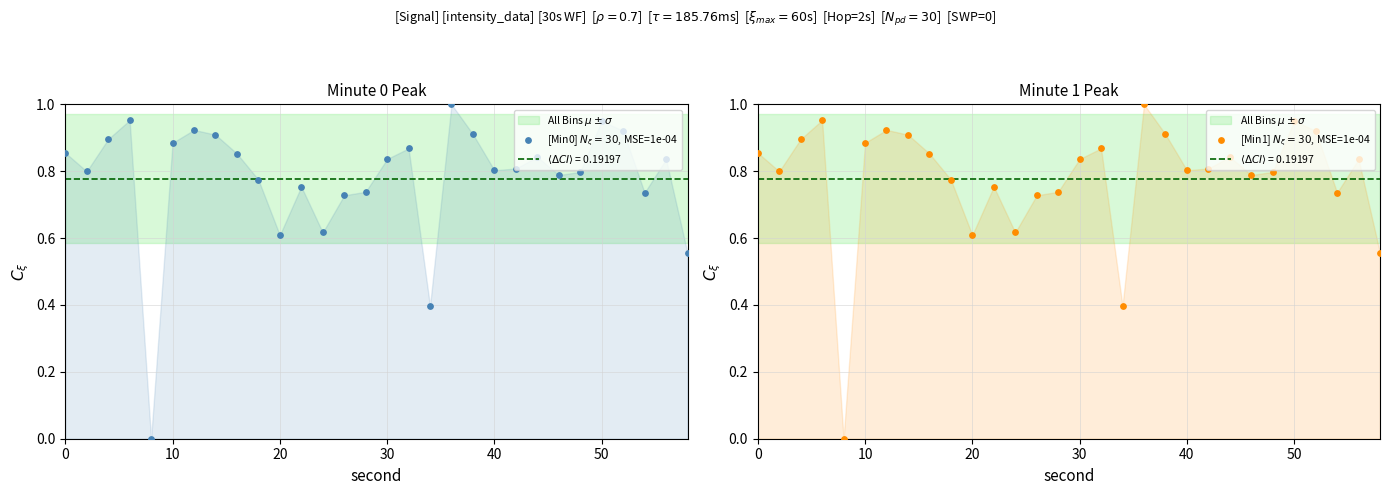

Is the value of [Min0] $N_\xi=30$, MSE=1e-04 at 50 greater than the value of [Min1] $N_\xi=30$, MSE=1e-04 at 20?

No